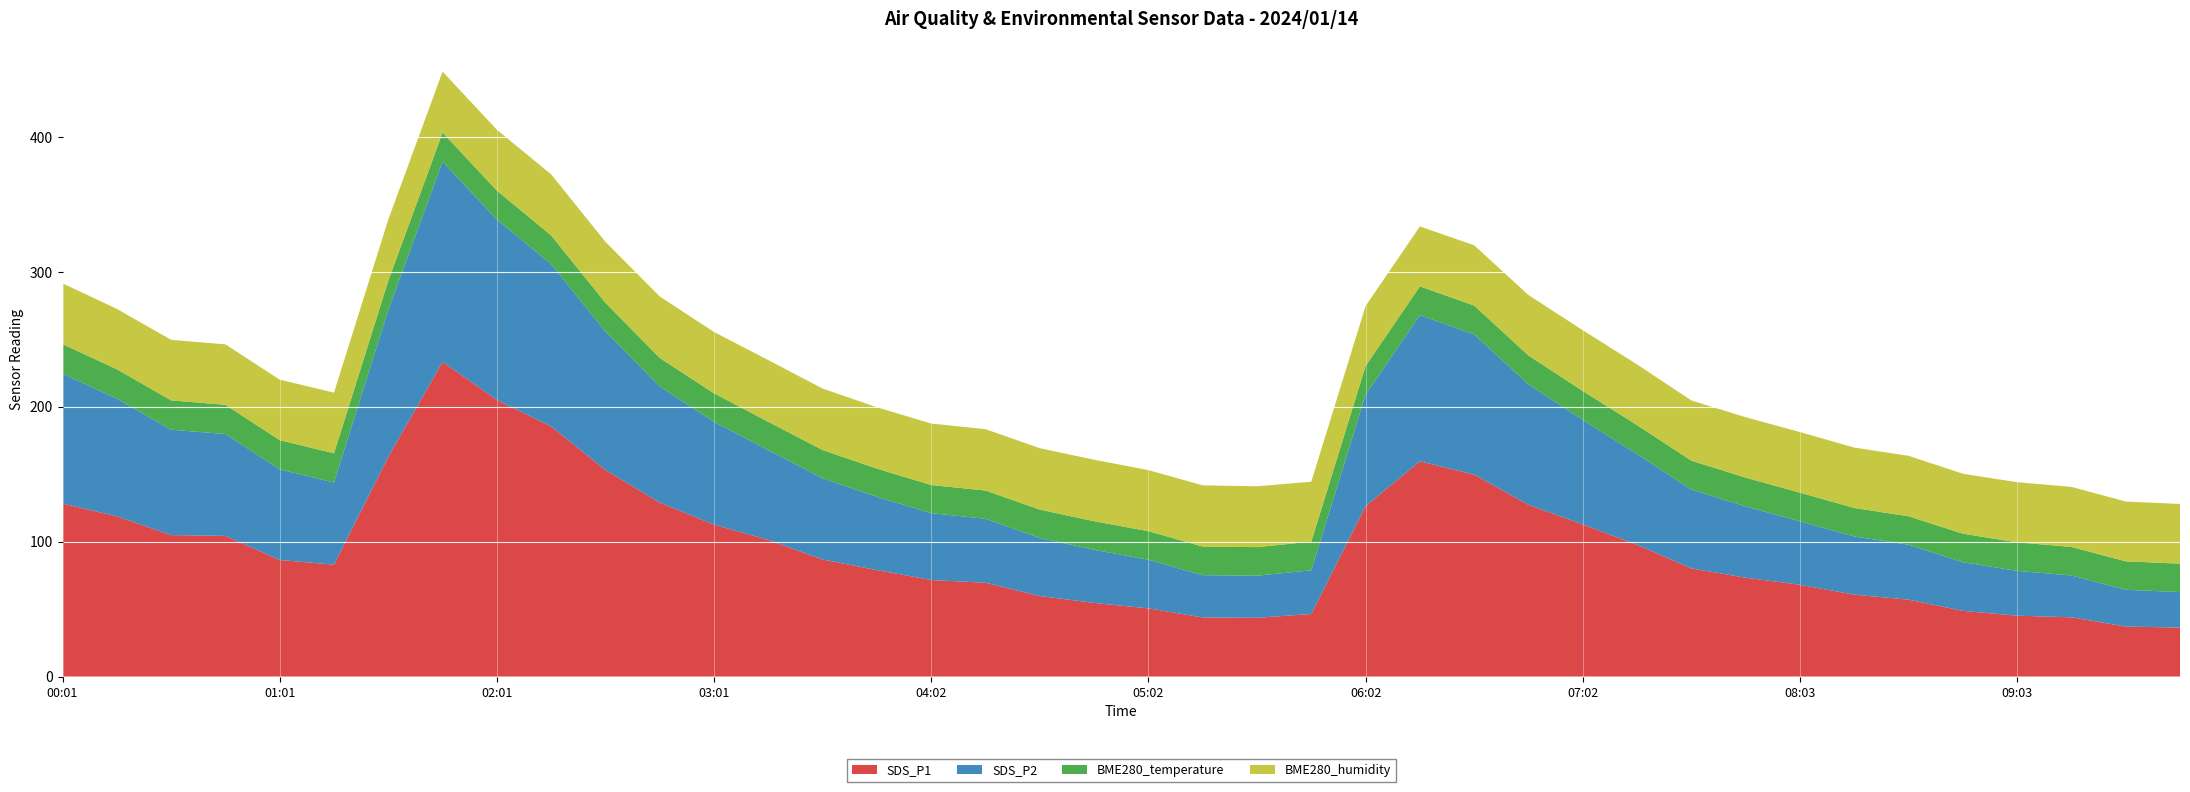

Reading right to left, transcribe all the data shown in this chart.

SDS_P1: 09:48=36.3	09:33=37.0	09:18=43.9	09:03=45.1	08:48=48.7	08:33=57.0	08:18=60.7	08:03=68.0	07:47=73.2	07:32=80.2	07:17=97.7	07:02=112.8	06:47=127.2	06:32=149.7	06:17=159.5	06:02=126.3	05:47=46.4	05:32=43.5	05:17=43.8	05:02=50.5	04:47=54.5	04:32=59.7	04:17=69.5	04:02=71.5	03:47=78.9	03:32=86.7	03:17=101.2	03:01=112.5	02:46=128.9	02:31=153.1	02:16=185.4	02:01=205.0	01:46=233.2	01:31=162.9	01:16=82.9	01:01=86.4	00:46=104.2	00:31=104.8	00:16=118.8	00:01=128.2
SDS_P2: 09:48=26.3	09:33=27.3	09:18=31.0	09:03=33.2	08:48=36.1	08:33=40.8	08:18=43.1	08:03=47.0	07:47=52.9	07:32=58.5	07:17=67.2	07:02=77.5	06:47=89.3	06:32=104.0	06:17=108.4	06:02=82.6	05:47=32.4	05:32=31.2	05:17=31.3	05:02=36.0	04:47=39.4	04:32=43.0	04:17=47.4	04:02=49.5	03:47=54.3	03:32=60.2	03:17=66.6	03:01=76.2	02:46=86.1	02:31=102.7	02:16=120.2	02:01=133.7	01:46=148.4	01:31=108.8	01:16=60.8	01:01=67.2	00:46=75.5	00:31=78.1	00:16=87.2	00:01=96.3
BME280_temperature: 09:48=21.0	09:33=21.1	09:18=21.1	09:03=21.1	08:48=21.1	08:33=21.1	08:18=21.1	08:03=21.2	07:47=21.3	07:32=21.4	07:17=21.4	07:02=21.4	06:47=21.4	06:32=21.3	06:17=21.3	06:02=21.2	05:47=21.2	05:32=21.2	05:17=21.2	05:02=21.2	04:47=21.1	04:32=21.1	04:17=20.9	04:02=20.8	03:47=20.9	03:32=20.9	03:17=21.0	03:01=21.1	02:46=21.1	02:31=21.2	02:16=21.3	02:01=21.4	01:46=21.5	01:31=21.6	01:16=21.6	01:01=21.6	00:46=21.6	00:31=21.8	00:16=21.8	00:01=21.9
BME280_humidity: 09:48=44.3	09:33=44.3	09:18=44.5	09:03=44.5	08:48=44.4	08:33=44.8	08:18=44.8	08:03=44.9	07:47=44.8	07:32=44.7	07:17=45.0	07:02=45.0	06:47=44.8	06:32=44.7	06:17=44.5	06:02=44.5	05:47=44.4	05:32=45.1	05:17=45.4	05:02=45.2	04:47=45.6	04:32=45.5	04:17=45.5	04:02=45.6	03:47=45.5	03:32=45.6	03:17=45.7	03:01=45.5	02:46=45.5	02:31=45.2	02:16=45.2	02:01=45.1	01:46=45.2	01:31=45.3	01:16=45.0	01:01=44.8	00:46=44.8	00:31=44.9	00:16=44.8	00:01=45.0